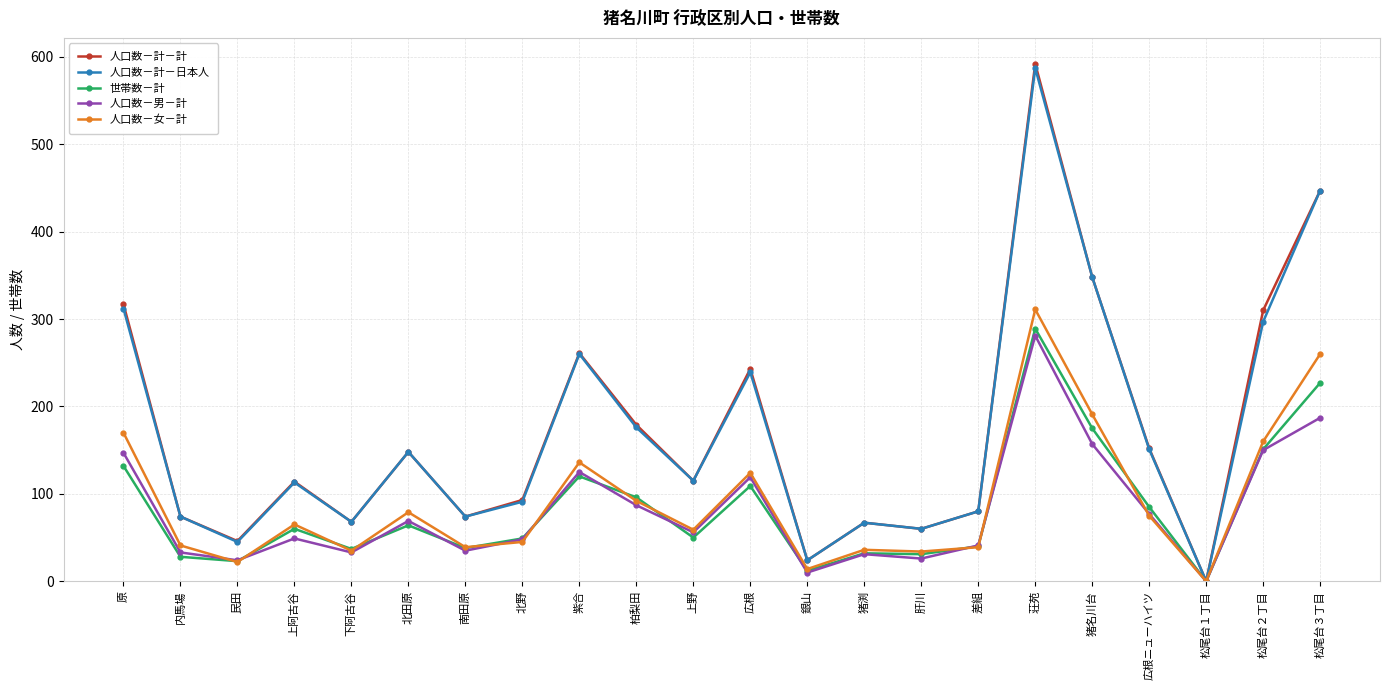

Which label corresponds to the largest value in the chart?

荘苑